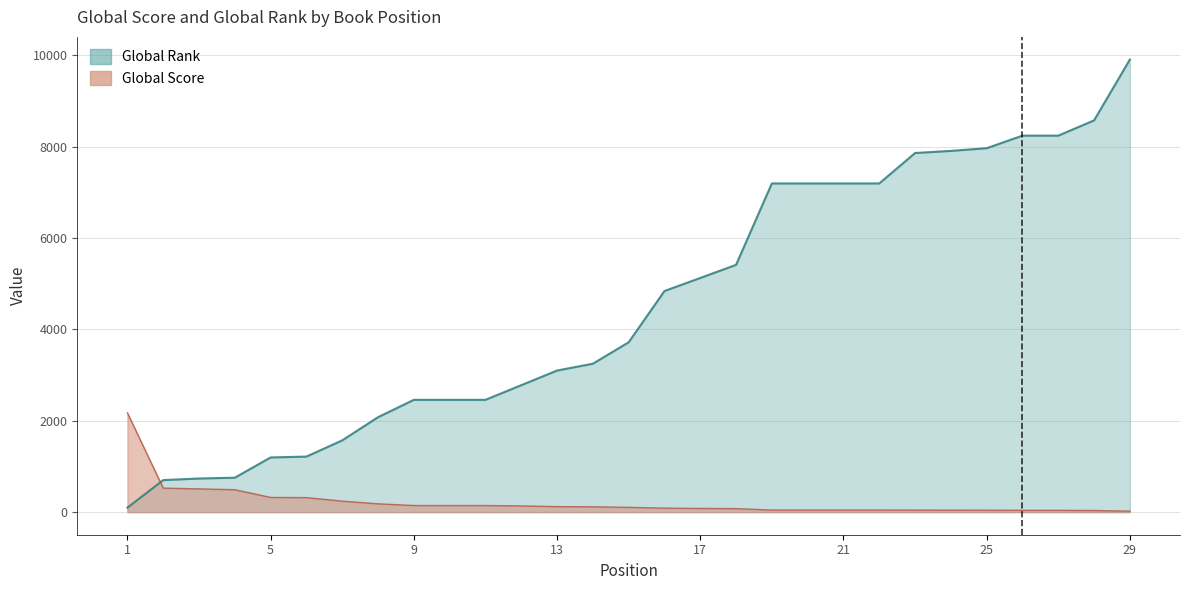

Rank the series by their maximum value, from lowest to highest.

Global Score, Global Rank